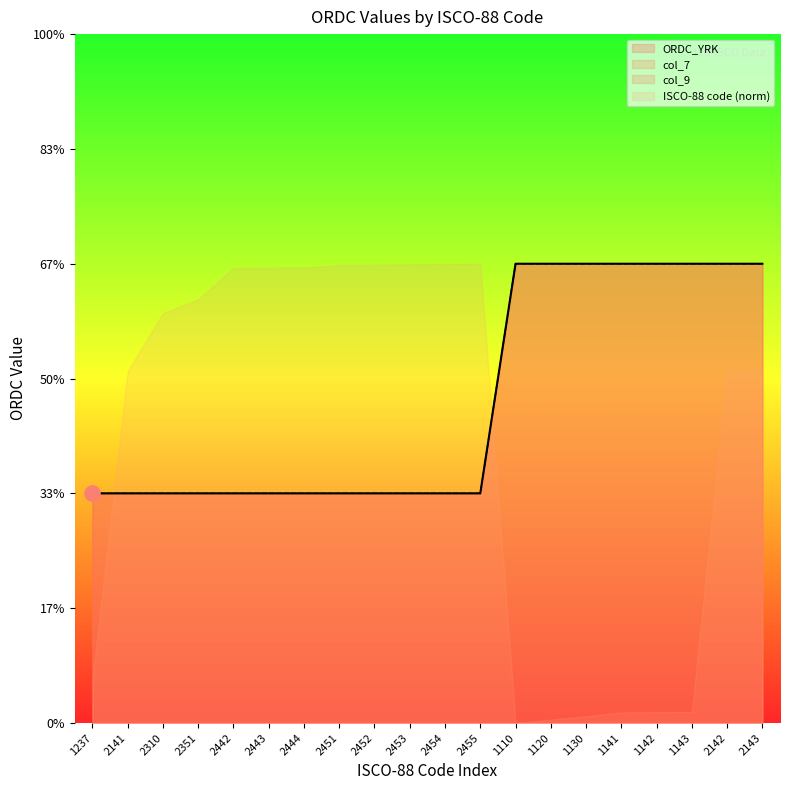

What is the total value across all series at 1143?

4